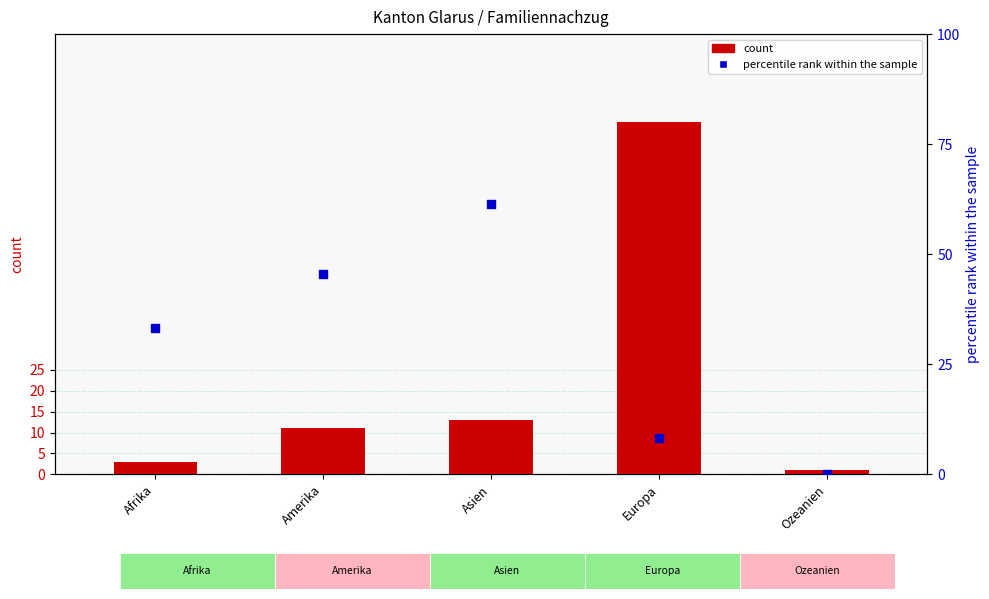

Which series has the largest Y range (max minus min)?

Total